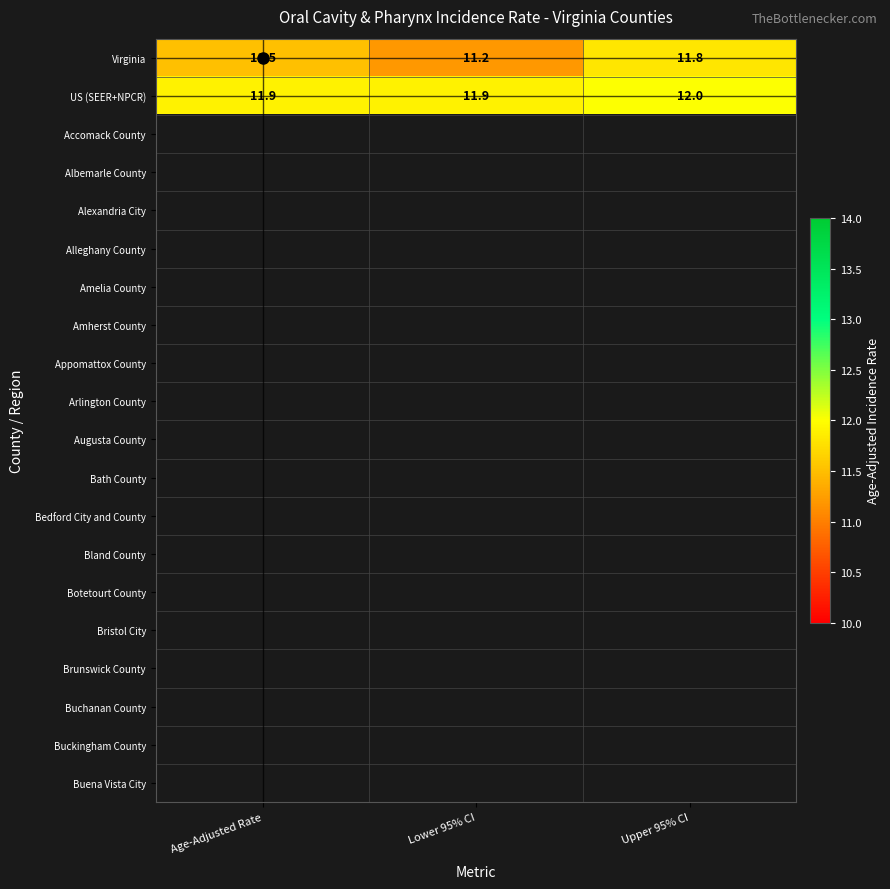

Which label corresponds to the largest value in the chart?

Upper 95% CI